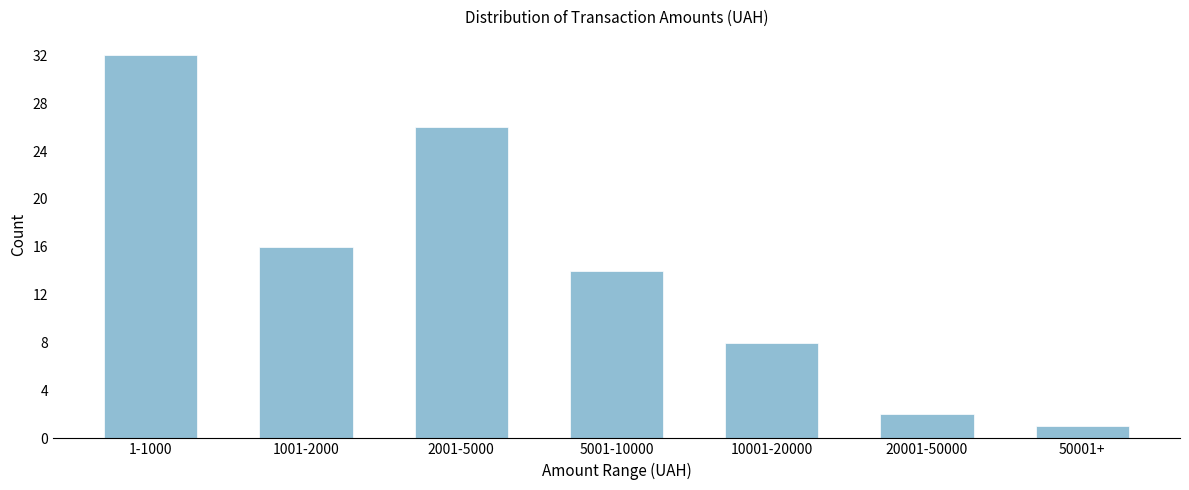

Reading left to right, list all the values displayed in this chart.

32	16	26	14	8	2	1